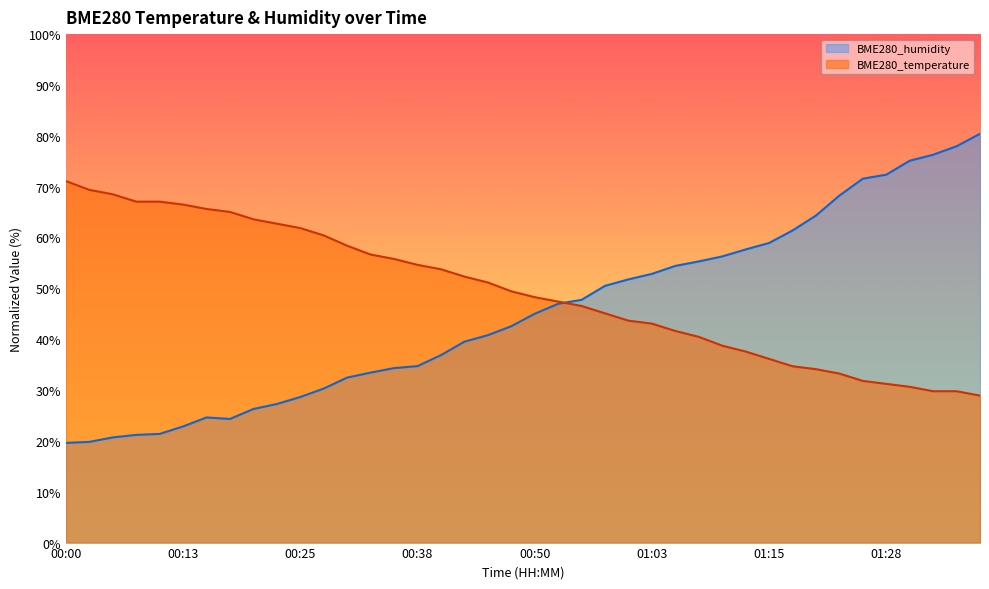

Reading left to right, transcribe all the data shown in this chart.

BME280_temperature: 00:00=71.1	00:03=69.4	00:05=68.5	00:08=67.1	00:10=67.1	00:13=66.5	00:15=65.6	00:18=65.0	00:20=63.6	00:23=62.7	00:25=61.8	00:28=60.4	00:30=58.4	00:33=56.6	00:35=55.8	00:38=54.6	00:40=53.8	00:42=52.3	00:45=51.2	00:47=49.4	00:50=48.3	00:53=47.4	00:55=46.5	00:58=45.1	01:00=43.6	01:03=43.1	01:05=41.6	01:08=40.5	01:10=38.7	01:13=37.6	01:15=36.1	01:18=34.7	01:20=34.1	01:23=33.2	01:26=31.8	01:28=31.2	01:30=30.6	01:33=29.8	01:35=29.8	01:38=28.9
BME280_humidity: 00:00=19.6	00:03=19.8	00:05=20.7	00:08=21.2	00:10=21.4	00:13=22.8	00:15=24.6	00:18=24.3	00:20=26.3	00:23=27.3	00:25=28.6	00:28=30.3	00:30=32.5	00:33=33.4	00:35=34.3	00:38=34.7	00:40=36.9	00:42=39.5	00:45=40.8	00:47=42.5	00:50=45.0	00:53=47.0	00:55=47.7	00:58=50.5	01:00=51.8	01:03=52.8	01:05=54.4	01:08=55.3	01:10=56.3	01:13=57.6	01:15=58.9	01:18=61.4	01:20=64.3	01:23=68.2	01:26=71.6	01:28=72.4	01:30=75.1	01:33=76.3	01:35=77.9	01:38=80.4